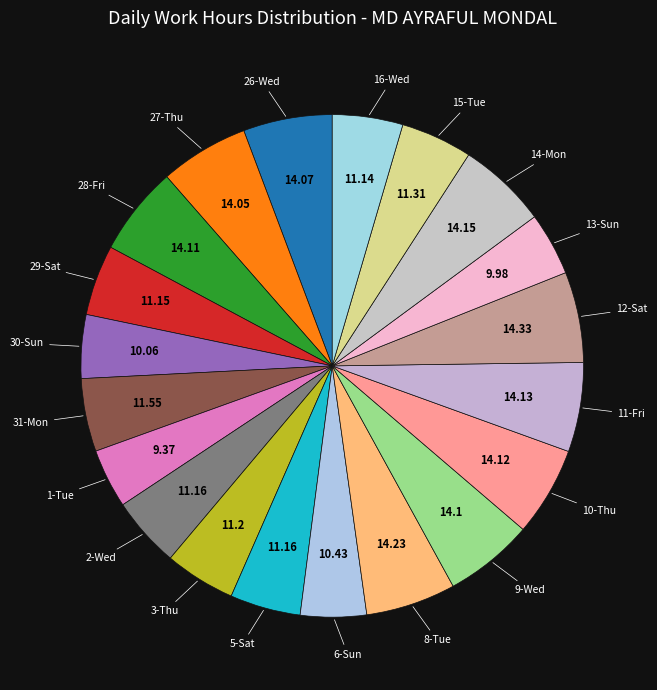

Is there a majority slice in this chart?

No